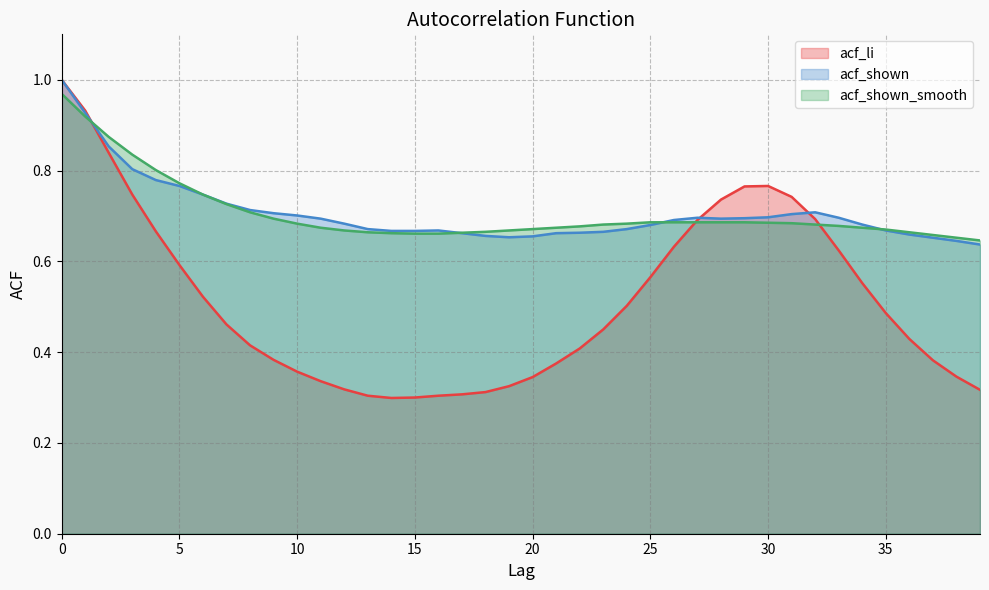

How many acf_shown values are between 0 and 1?

40